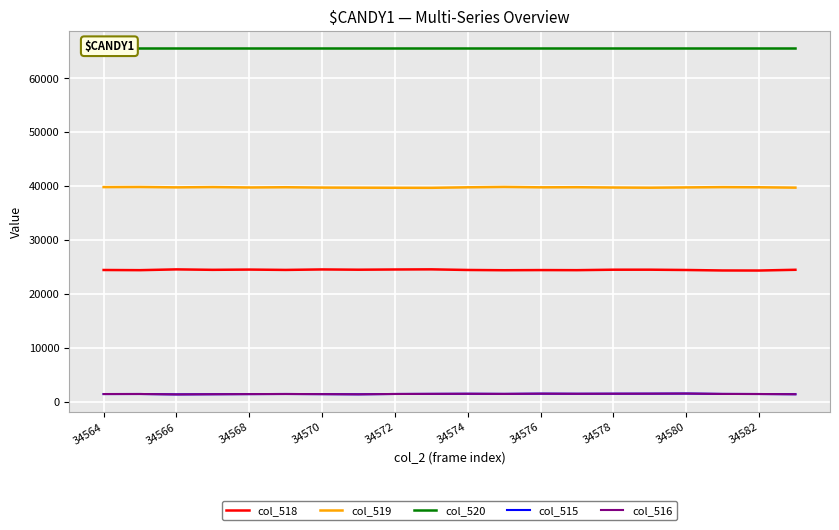

The col_519 series shows 52940 at 34570. True or false?

False